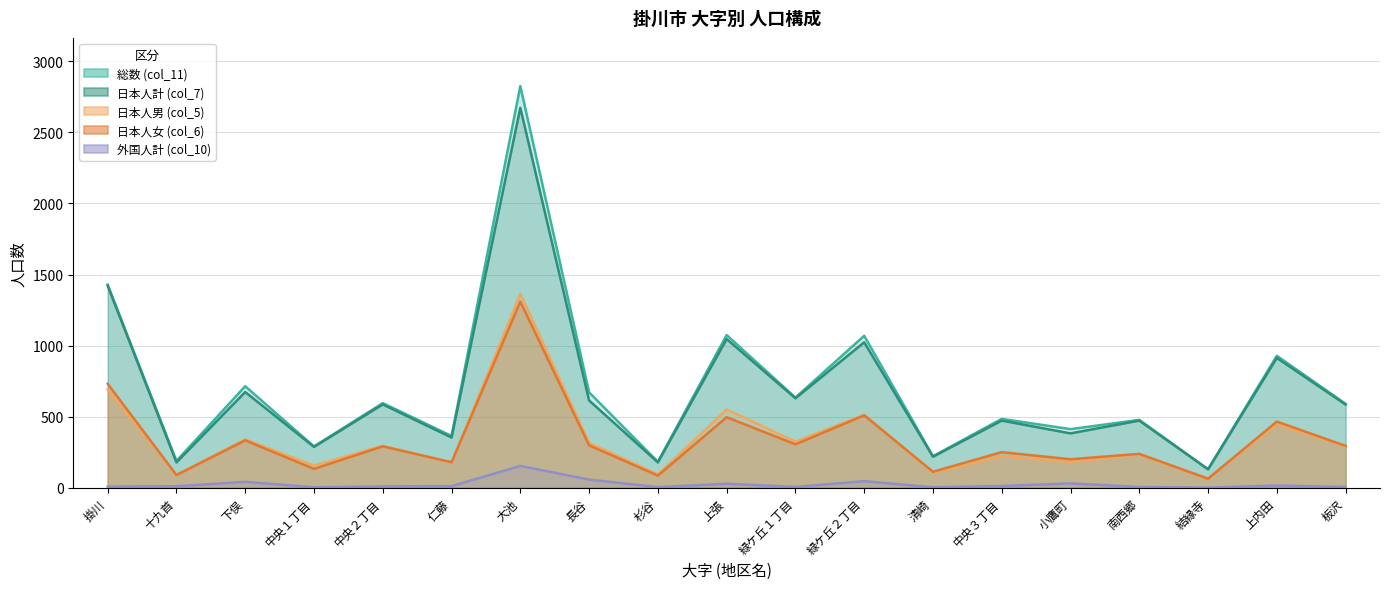

Reading left to right, what are all the values shown in this chart?

総数 (col_11): 1429	188	714	290	595	364	2826	671	182	1074	634	1069	221	484	412	477	130	928	590
日本人計 (col_7): 1421	178	673	287	586	353	2673	614	178	1046	629	1023	218	472	382	472	129	913	585
日本人男 (col_5): 690	89	340	155	295	174	1364	316	93	550	324	514	106	222	182	234	66	448	291
日本人女 (col_6): 731	89	333	132	291	179	1309	298	85	496	305	509	112	250	200	238	63	465	294
外国人計 (col_10): 8	10	41	3	9	11	153	57	4	28	5	46	3	12	30	5	1	15	5